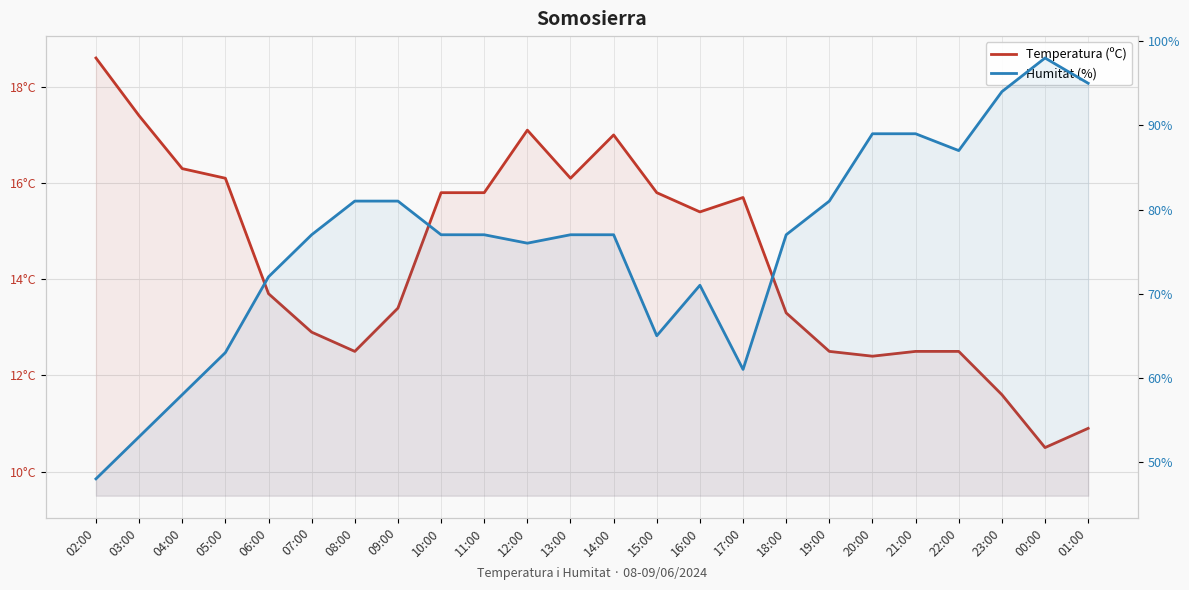

What is the difference between the maximum and minimum values in the Temperatura (ºC) series?

8.1